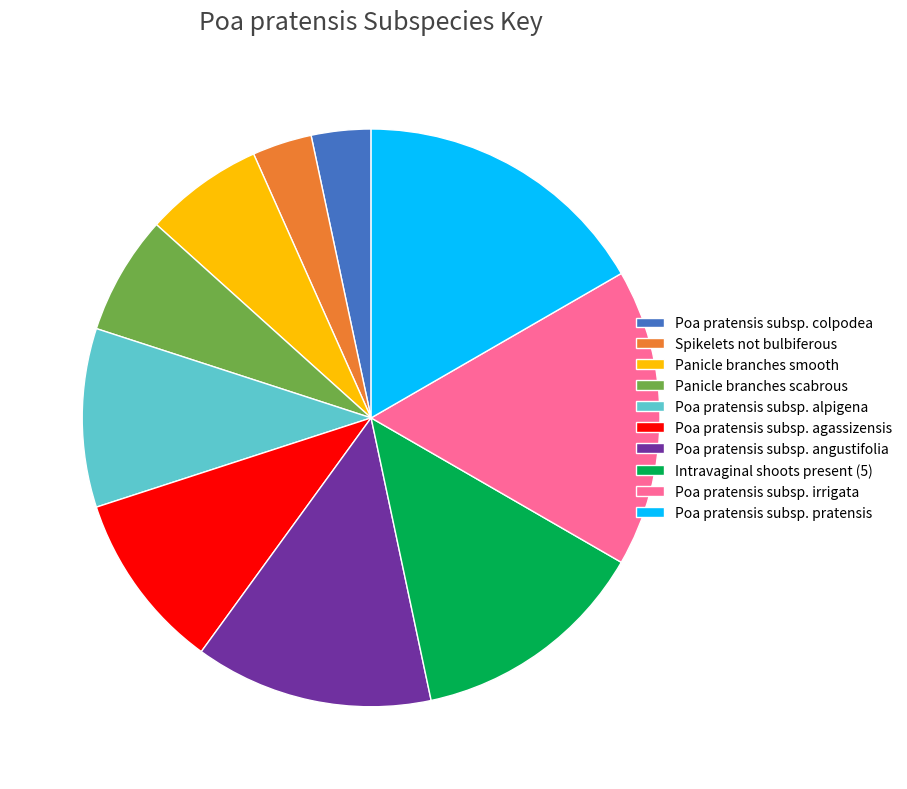

Combined, do Poa pratensis subsp. alpigena and Poa pratensis subsp. irrigata account for over 50%?

No